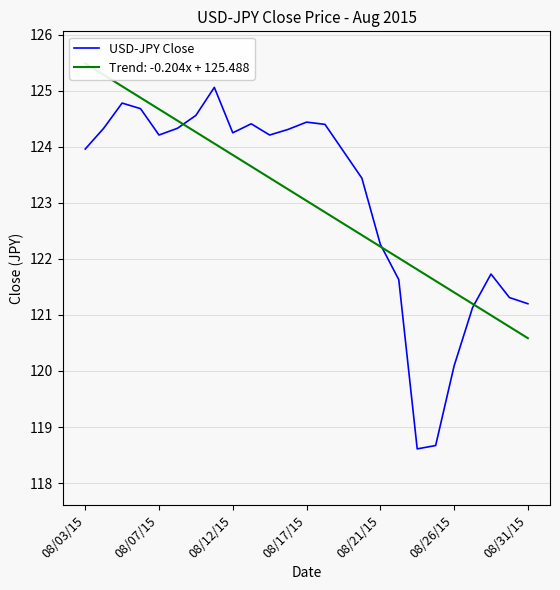

How many points are higher than both their immediate neighbors (excluding endpoints)?

5